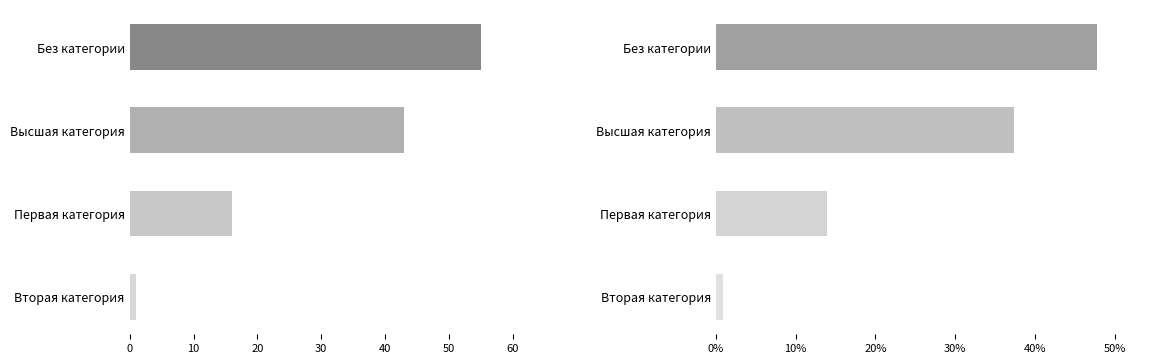

What is the sum of all Количество values?

115.0